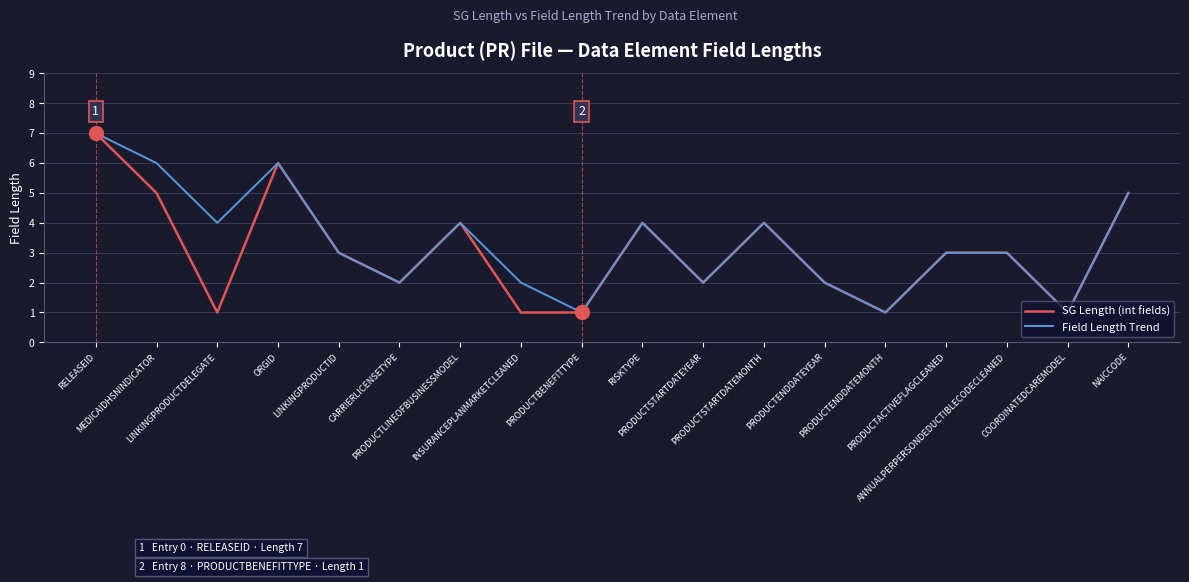

Between PRODUCTLINEOFBUSINESSMODEL and PRODUCTSTARTDATEMONTH, which series saw the biggest shift?

SG Length (int fields)